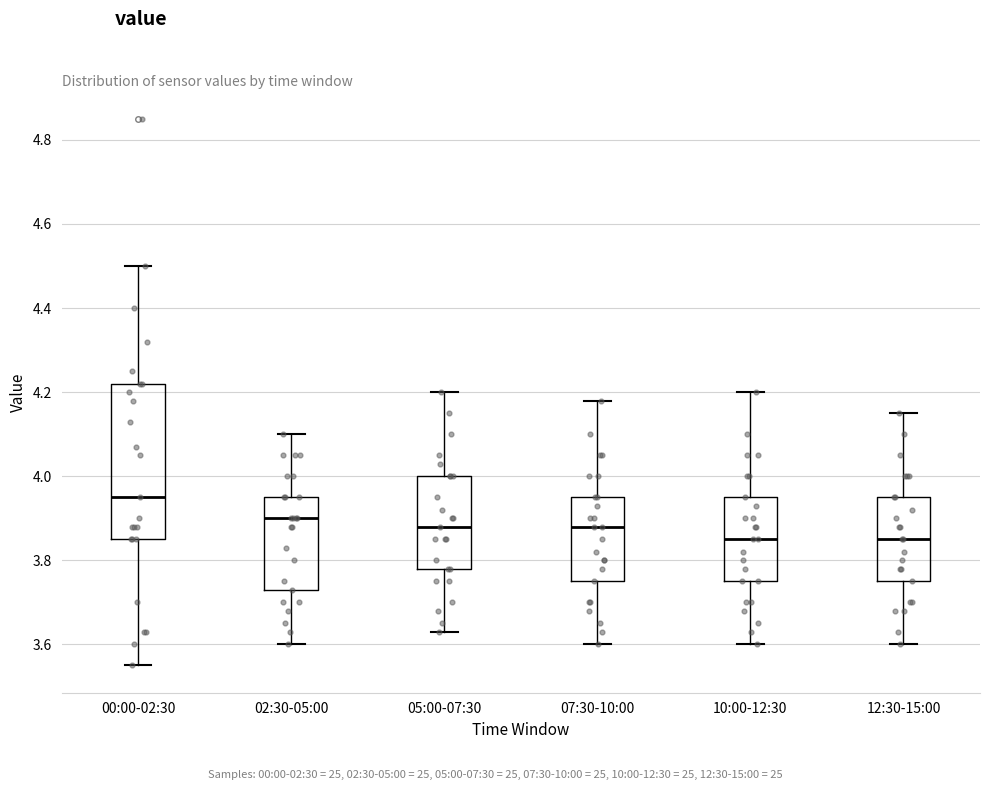

Reading left to right, transcribe this box plot: for each box, give where its median line is, the range the box spans, and where its two whiskers end, as read against the y-axis. The values are not printed on the chart, so give them approximately, as read against the axis.

00:00-02:30: median 3.96, box 3.86 to 4.22, whiskers 3.56 to 4.50
02:30-05:00: median 3.90, box 3.74 to 3.96, whiskers 3.60 to 4.10
05:00-07:30: median 3.88, box 3.78 to 4.00, whiskers 3.64 to 4.20
07:30-10:00: median 3.88, box 3.76 to 3.96, whiskers 3.60 to 4.18
10:00-12:30: median 3.86, box 3.76 to 3.96, whiskers 3.60 to 4.20
12:30-15:00: median 3.86, box 3.76 to 3.96, whiskers 3.60 to 4.16